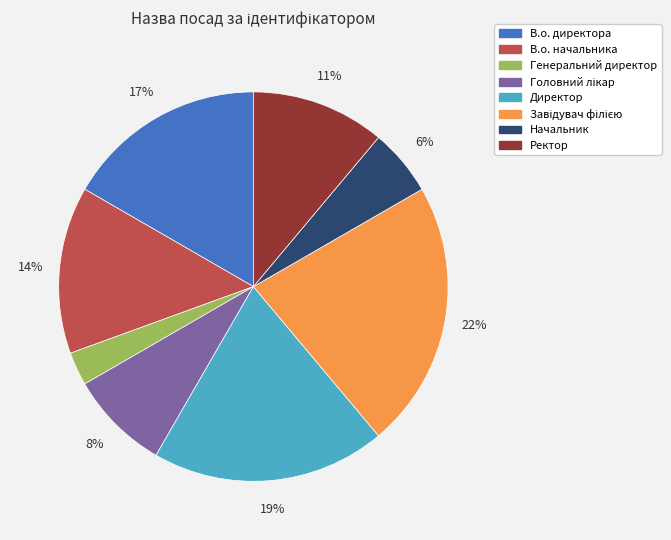

Which slice is the smallest?

Генеральний директор